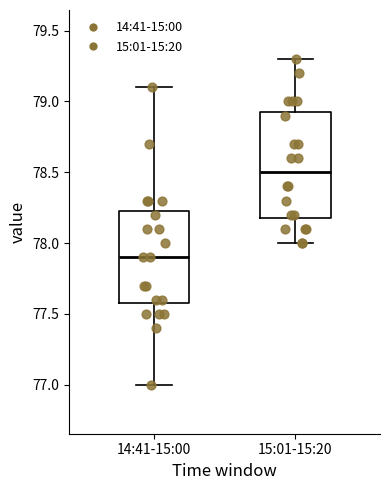

Reading left to right, transcribe this box plot: for each box, give where its median line is, the range the box spans, and where its two whiskers end, as read against the y-axis. The values are not printed on the chart, so give them approximately, as read against the axis.

14:41-15:00: median 77.90, box 77.60 to 78.25, whiskers 77.00 to 79.10
15:01-15:20: median 78.50, box 78.20 to 78.95, whiskers 78.00 to 79.30